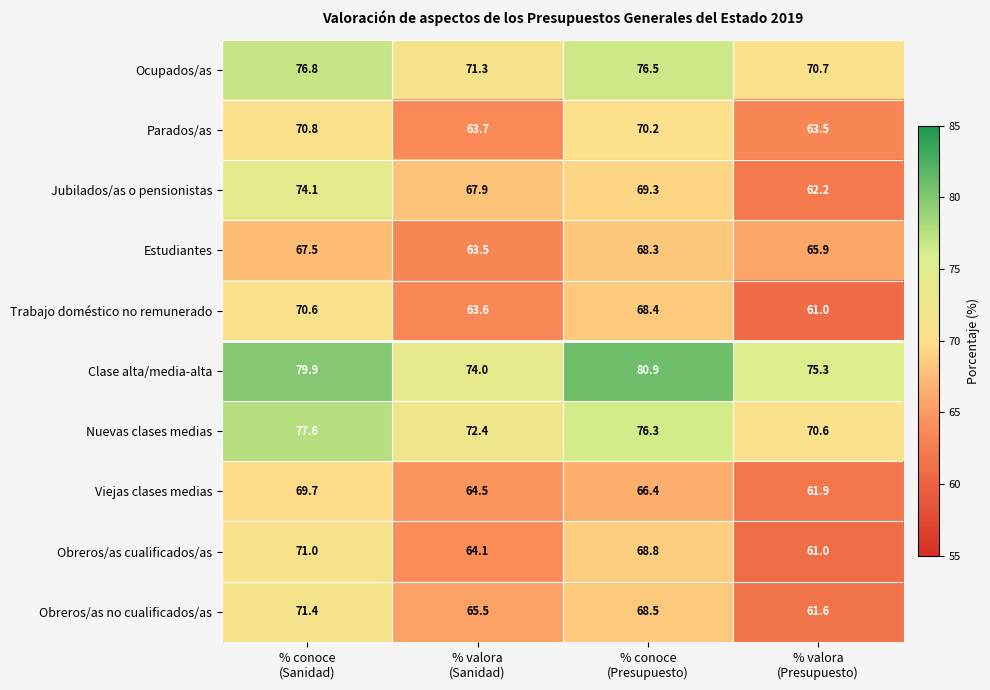

Which series has the widest spread of values?

Jubilados/as o pensionistas